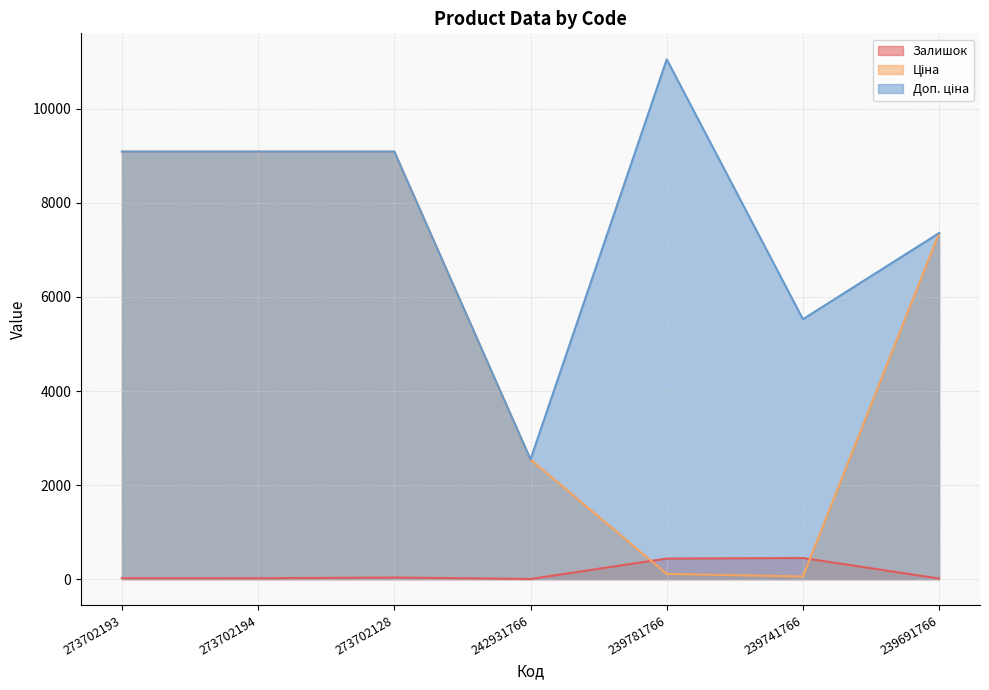

Reading left to right, list all the values displayed in this chart.

Залишок: 20.0	18.0	34.0	3.0	437.0	449.0	12.0
Ціна: 9092.0	9092.0	9092.0	2545.8	110.5	55.3	7360.2
Доп. ціна: 9092.0	9092.0	9092.0	2546.0	11055.0	5528.0	7360.2